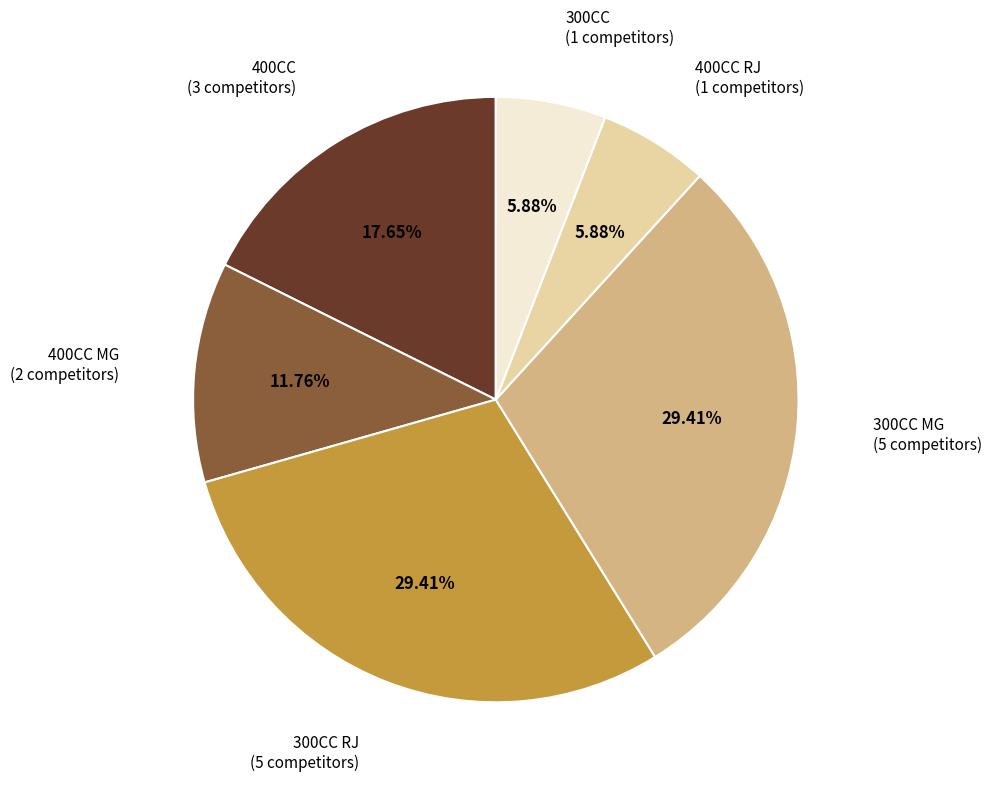

Is there any slice that represents more than half of the pie?

No